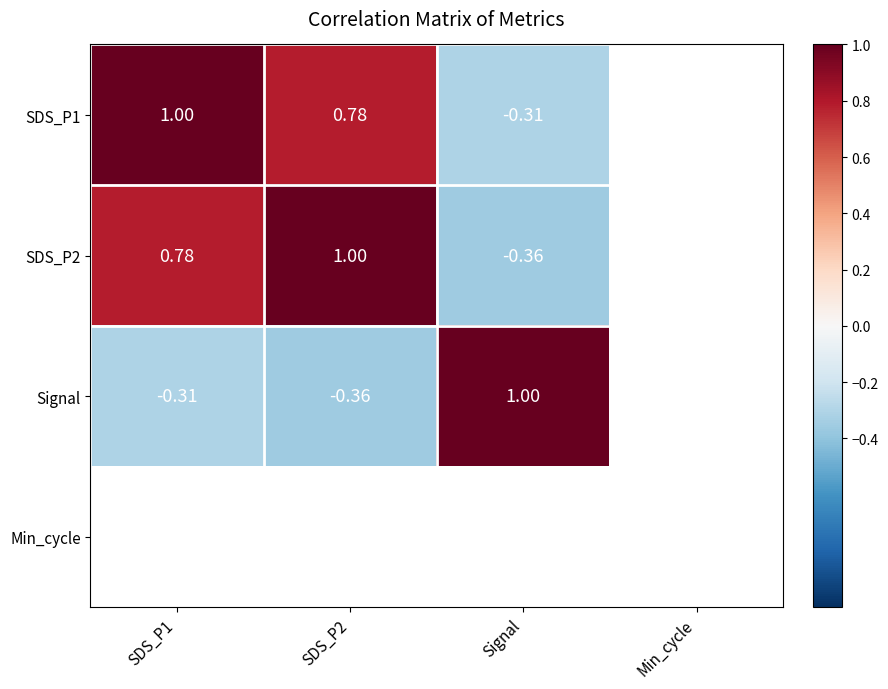

Between Signal and Min_cycle, which is larger?

Min_cycle